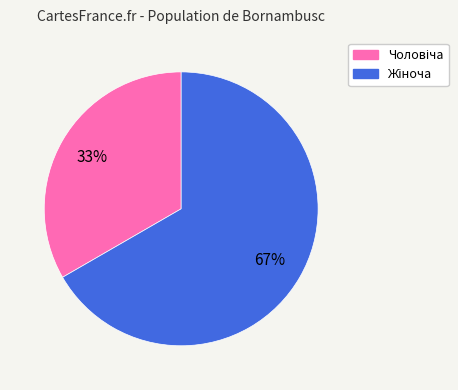

How many slices are in this pie chart?

2